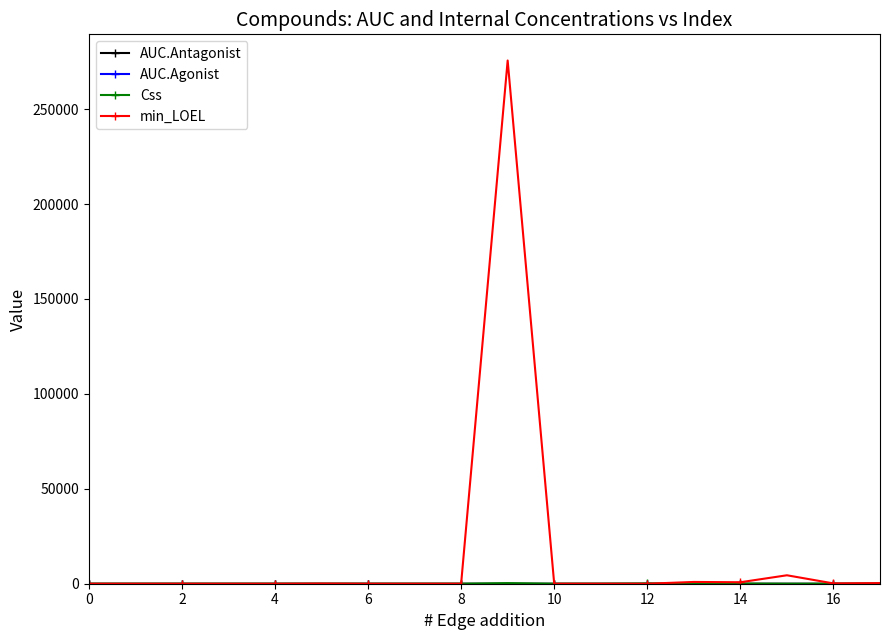

What is the difference between the second highest and minimum values in the min_LOEL series?

4448.5